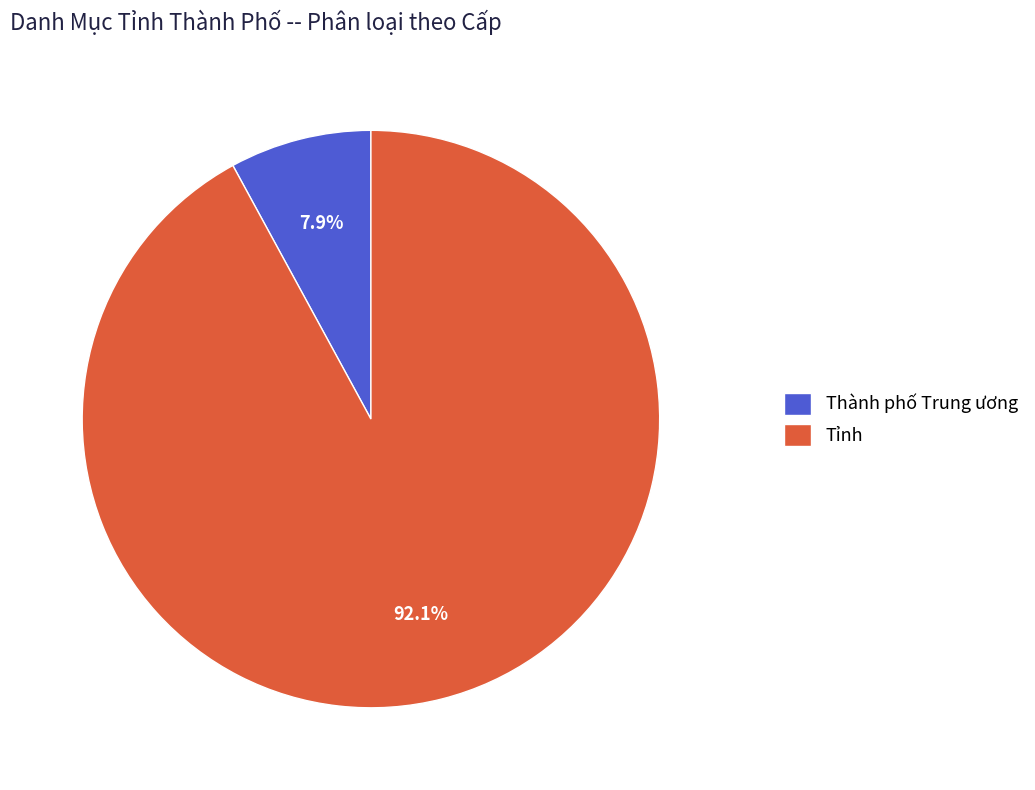

Count the number of slices in the pie.

2